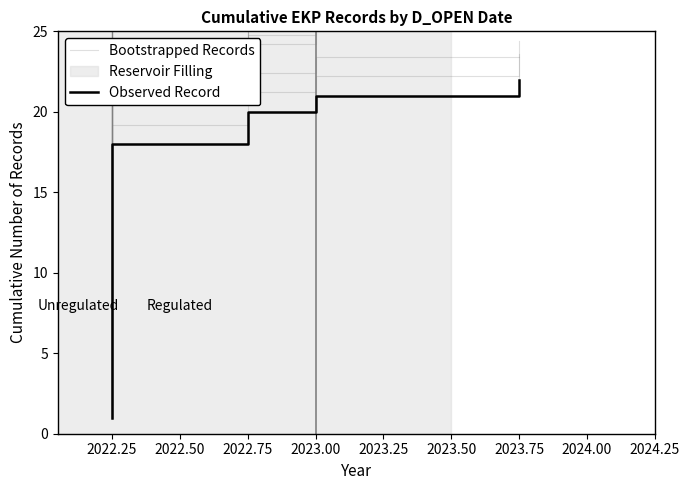

How many categories are shown in the chart?

22